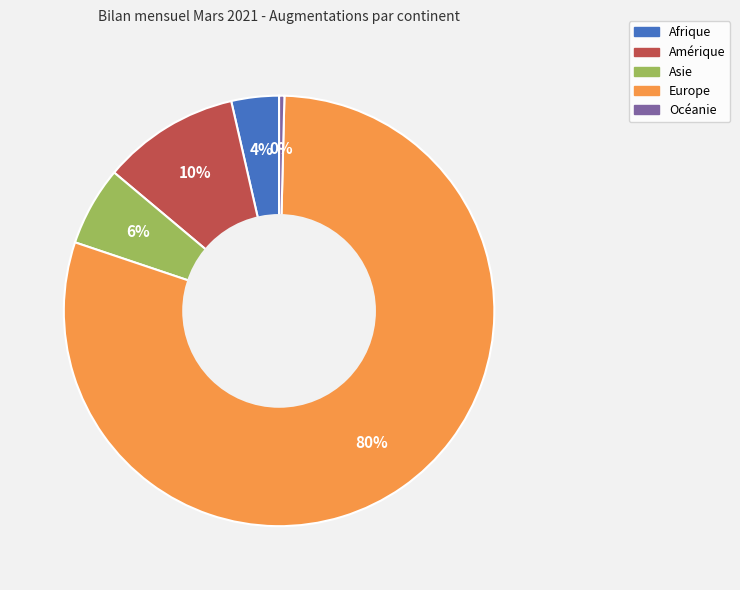

Which slice is the smallest?

Océanie